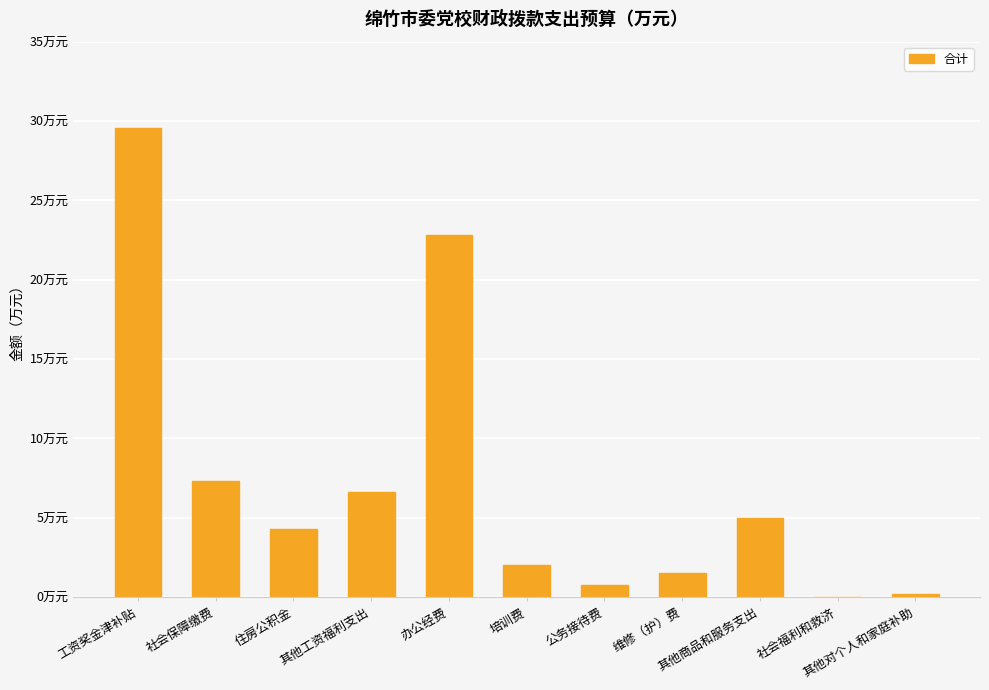

Reading left to right, transcribe all the data shown in this chart.

工资奖金津补贴=29.6	社会保障缴费=7.3	住房公积金=4.3	其他工资福利支出=6.6	办公经费=22.8	培训费=2.0	公务接待费=0.8	维修（护）费=1.5	其他商品和服务支出=5.0	社会福利和救济=0.0	其他对个人和家庭补助=0.2